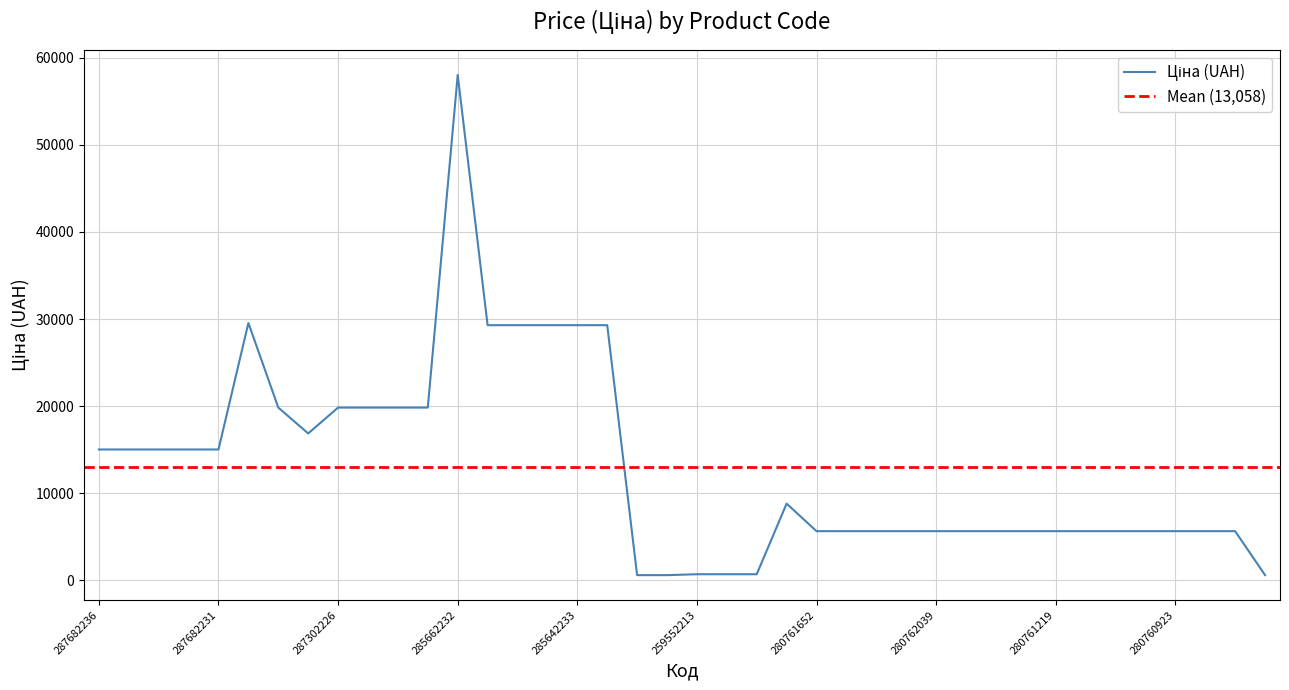

What is the difference between the maximum and minimum values?

57451.0